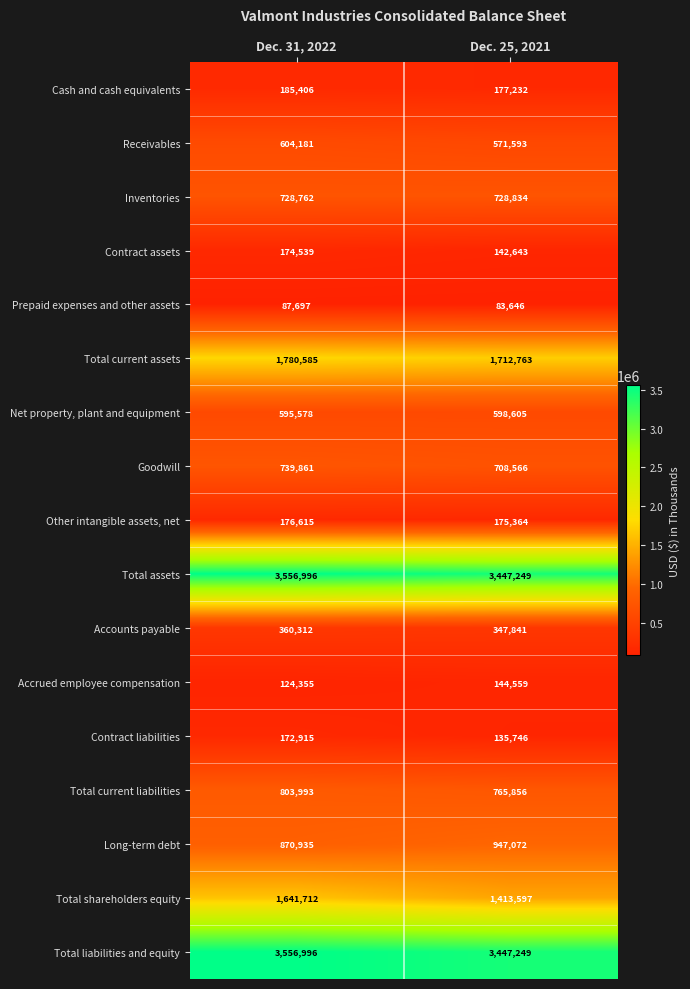

Which category has the lowest value in the Inventories series?

Dec. 31, 2022